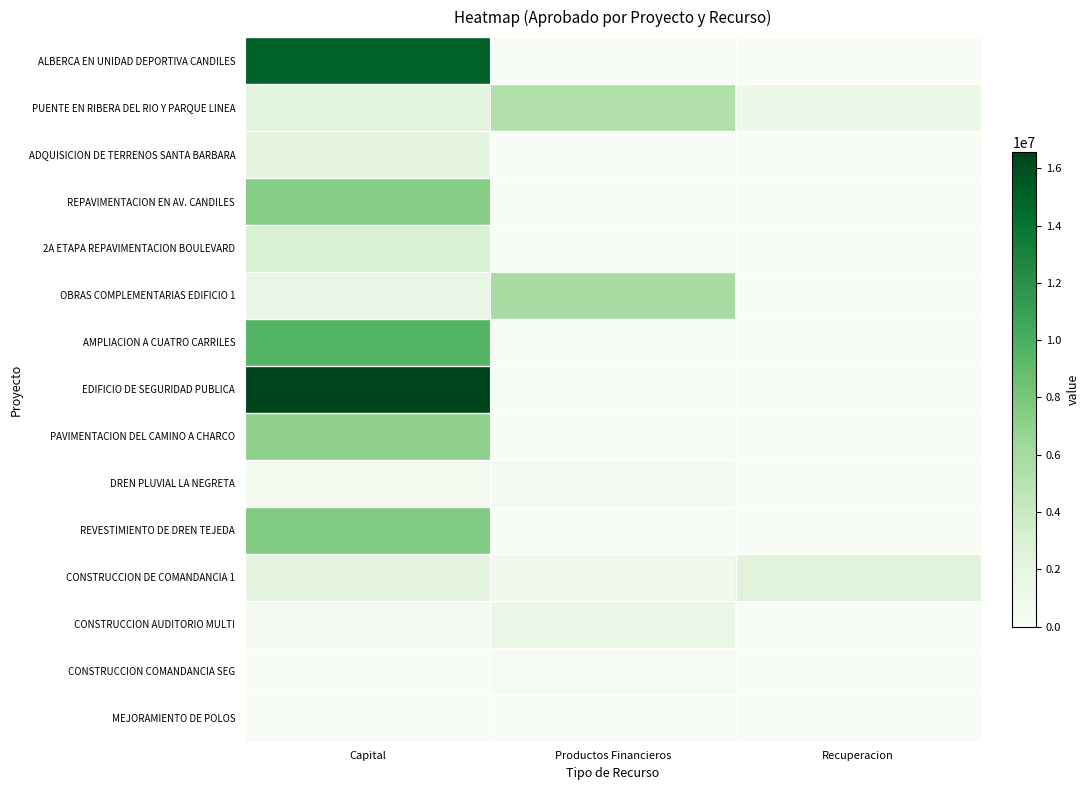

Reading right to left, what are all the values shown in this chart?

ALBERCA EN UNIDAD DEPORTIVA CANDILES: Recuperacion=0.0	Productos Financieros=0.0	Capital=15055314.6
PUENTE EN RIBERA DEL RIO Y PARQUE LINEA: Recuperacion=1375984.8	Productos Financieros=5372959.1	Capital=2190380.2
ADQUISICION DE TERRENOS SANTA BARBARA: Recuperacion=0.0	Productos Financieros=0.0	Capital=1900000.0
REPAVIMENTACION EN AV. CANDILES: Recuperacion=0.0	Productos Financieros=0.0	Capital=7485797.5
2A ETAPA REPAVIMENTACION BOULEVARD: Recuperacion=0.0	Productos Financieros=0.0	Capital=2971106.5
OBRAS COMPLEMENTARIAS EDIFICIO 1: Recuperacion=0.0	Productos Financieros=5856044.9	Capital=1530146.0
AMPLIACION A CUATRO CARRILES: Recuperacion=0.0	Productos Financieros=0.0	Capital=9548989.4
EDIFICIO DE SEGURIDAD PUBLICA: Recuperacion=0.0	Productos Financieros=0.0	Capital=16563555.4
PAVIMENTACION DEL CAMINO A CHARCO: Recuperacion=0.0	Productos Financieros=0.0	Capital=6994303.5
DREN PLUVIAL LA NEGRETA: Recuperacion=0.0	Productos Financieros=424010.2	Capital=557409.7
REVESTIMIENTO DE DREN TEJEDA: Recuperacion=0.0	Productos Financieros=0.0	Capital=7674221.2
CONSTRUCCION DE COMANDANCIA 1: Recuperacion=2441480.1	Productos Financieros=666461.2	Capital=1964034.0
CONSTRUCCION AUDITORIO MULTI: Recuperacion=0.0	Productos Financieros=1465799.4	Capital=335737.9
CONSTRUCCION COMANDANCIA SEG: Recuperacion=0.0	Productos Financieros=157648.5	Capital=0.0
MEJORAMIENTO DE POLOS: Recuperacion=0.0	Productos Financieros=26668.1	Capital=0.0